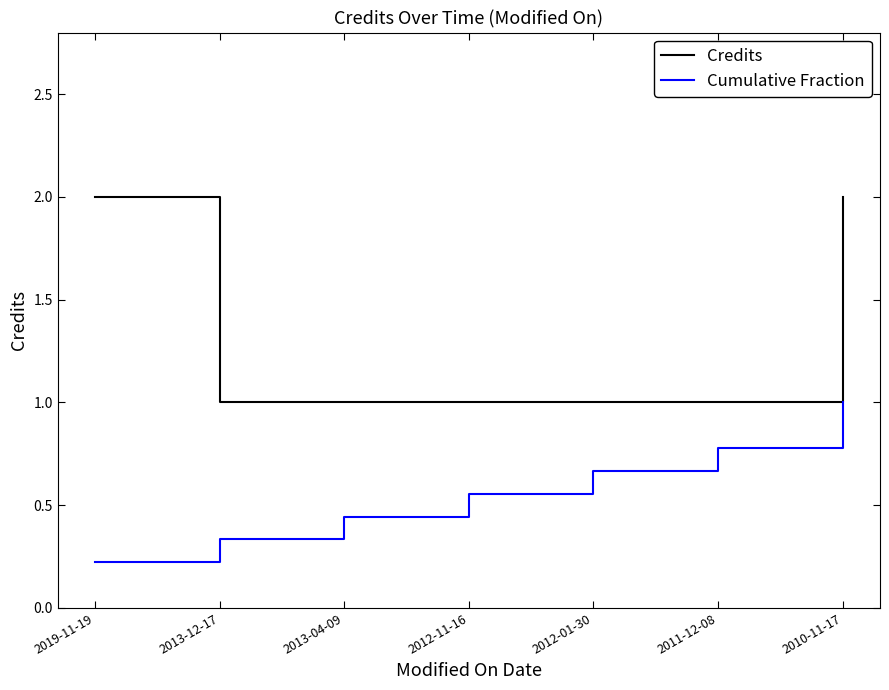

What is the difference between the maximum and minimum values in the Cumulative Fraction series?

0.8